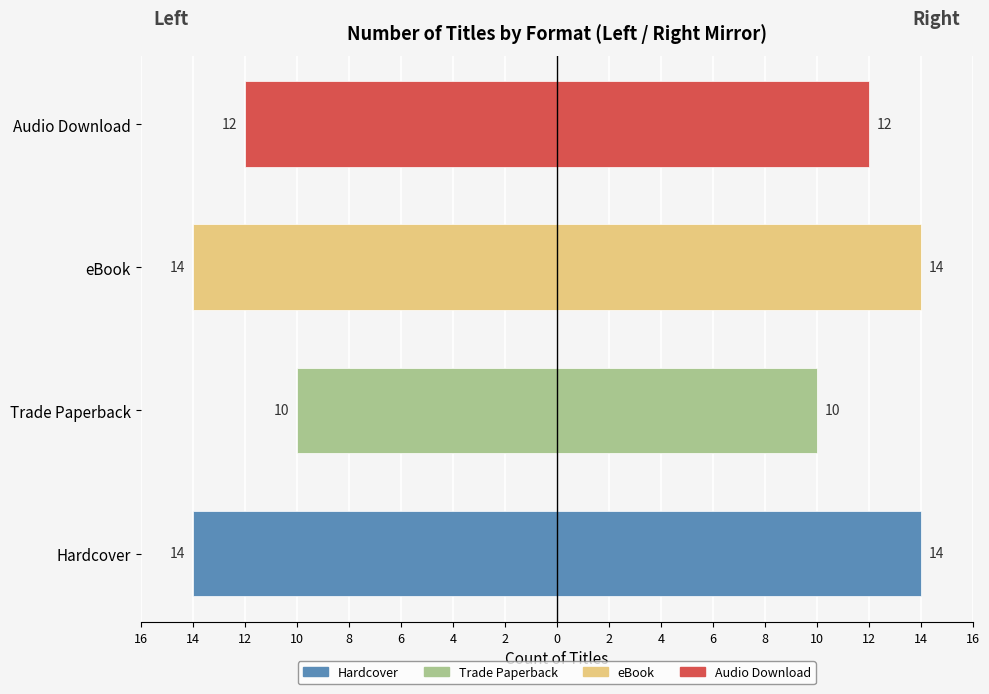

How many data points are less than -12?

2